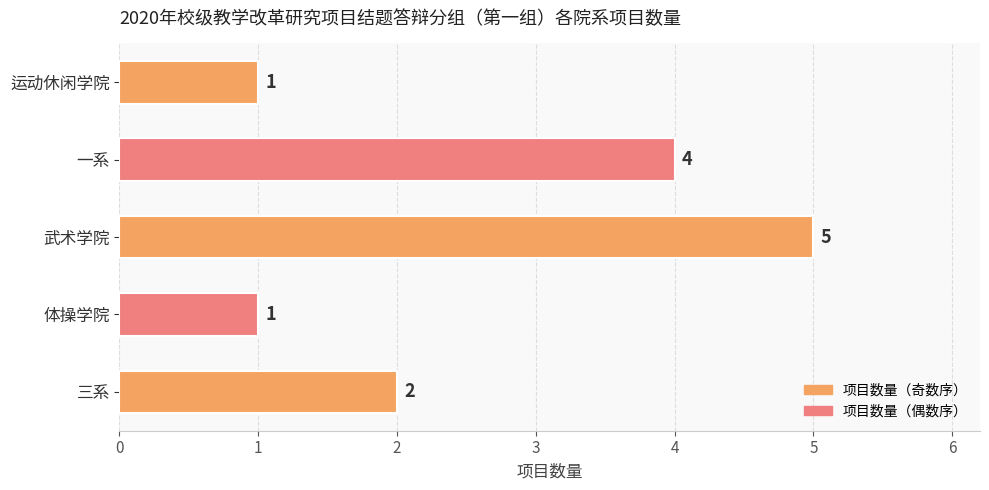

True or false: the data shows 5 at 武术学院.

True